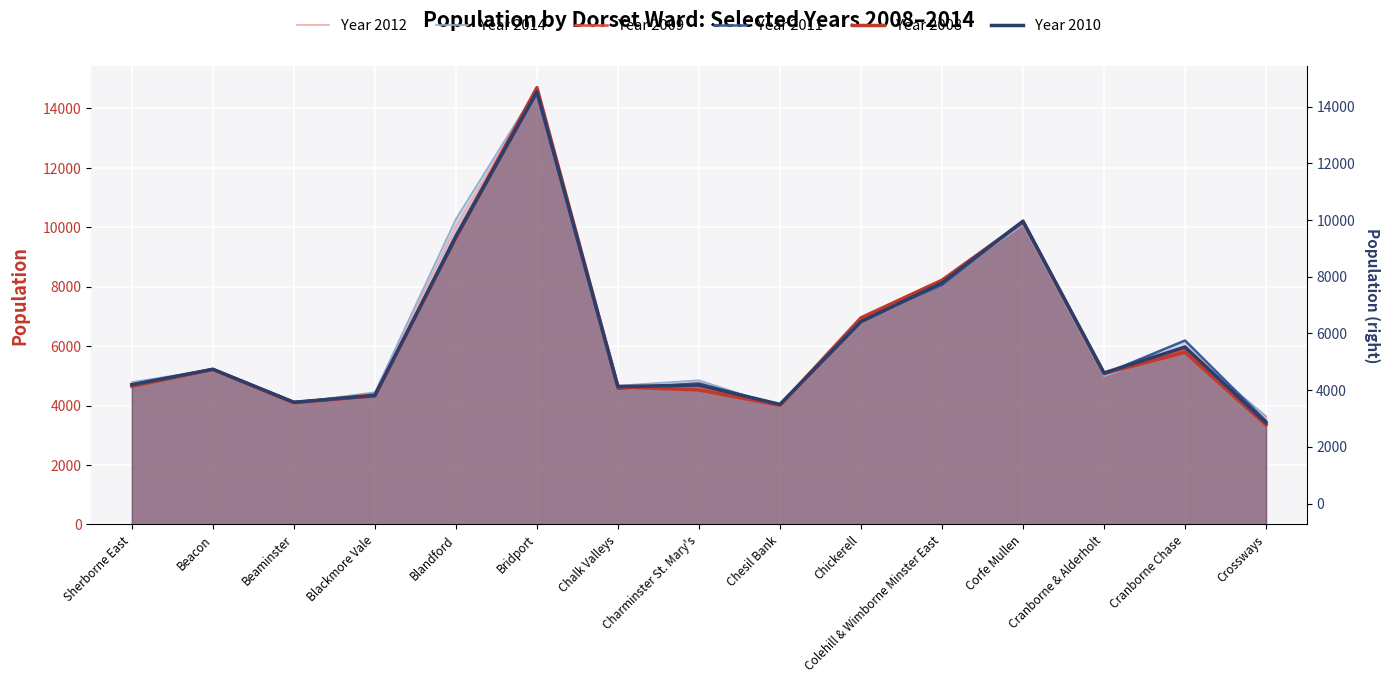

Where does the Year 2008 series first go above 5081?

Beacon